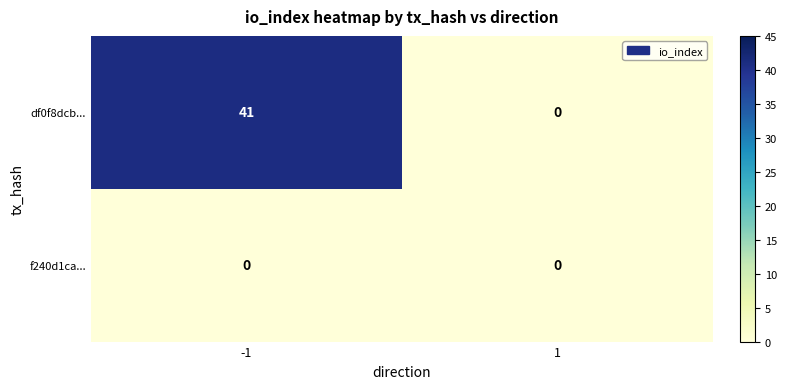

Reading right to left, list all the values displayed in this chart.

df0f8dcb...: 0	41
f240d1ca...: 0	0